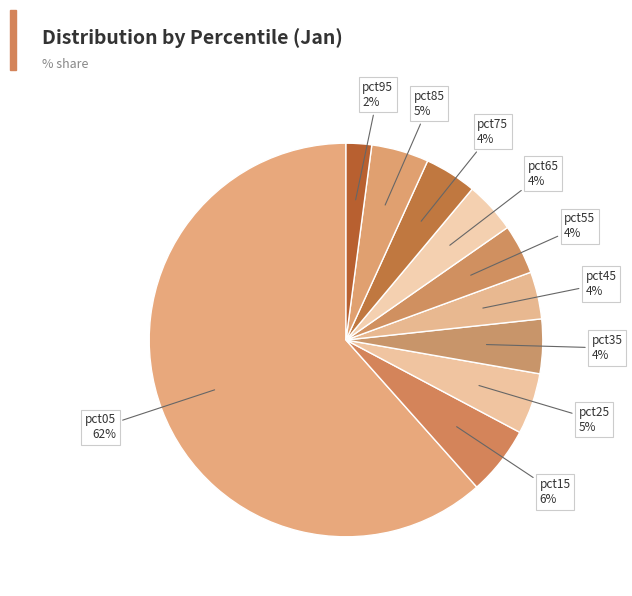

To the nearest percent, what is the average slice percentage?

10%